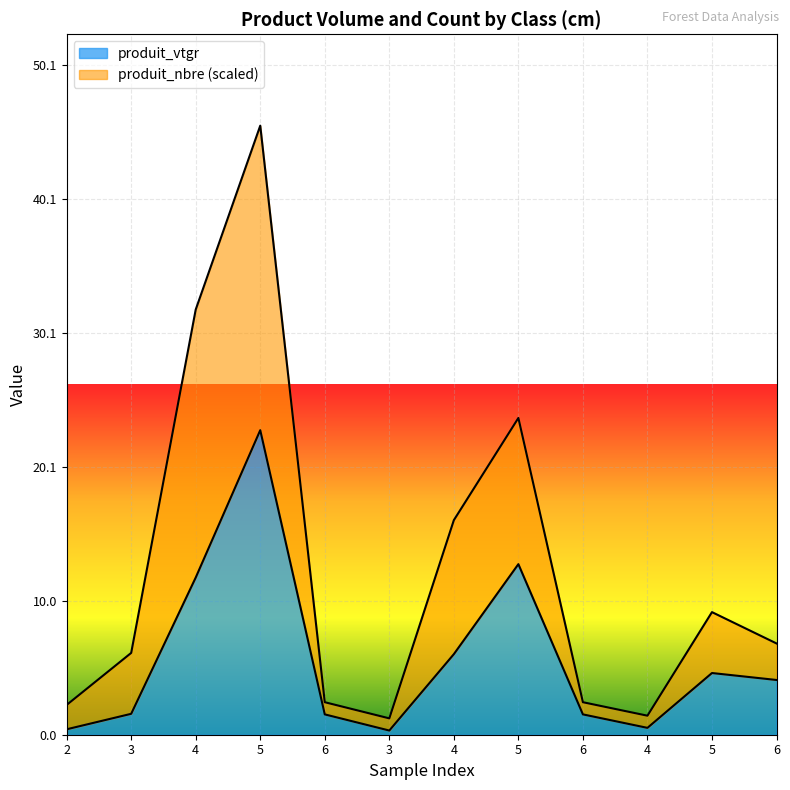

List the series in order of their overall mean, lowest first.

produit_vtgr, produit_nbre